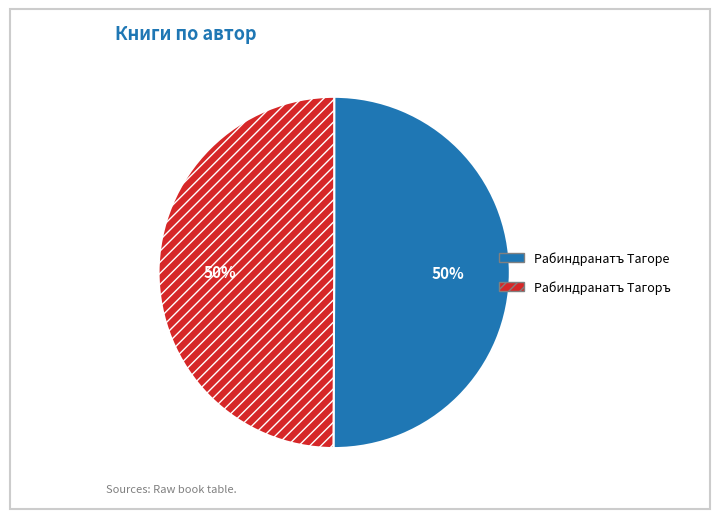

To the nearest percent, what percentage of the pie is Рабиндранатъ Тагоръ?

50%